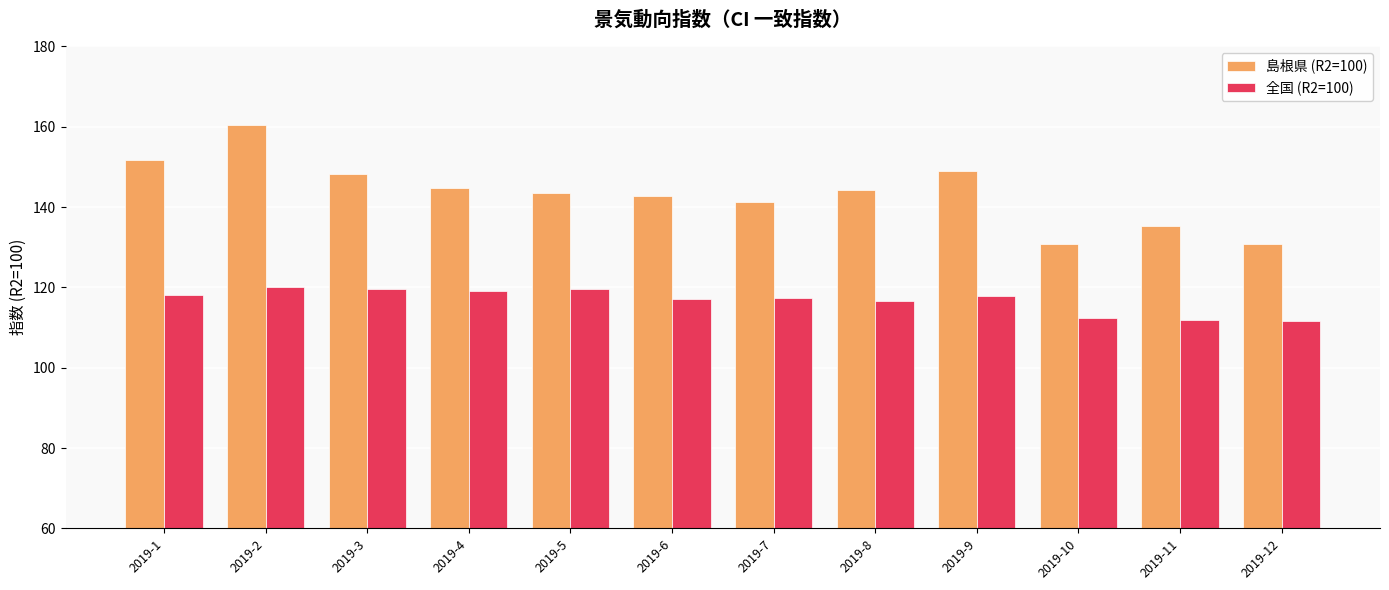

True or false: 島根県 (R2=100) has a value of 130.9 at 2019-10.

True